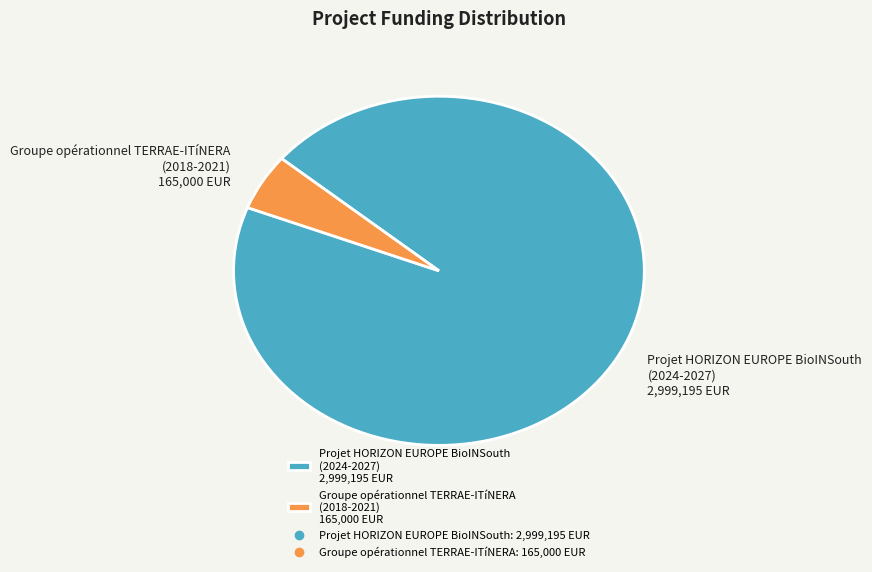

Is the sum of Groupe opérationnel TERRAE-ITíNERA (2018-2021) 165,000 EUR and Projet HORIZON EUROPE BioINSouth (2024-2027) 2,999,195 EUR greater than half?

Yes